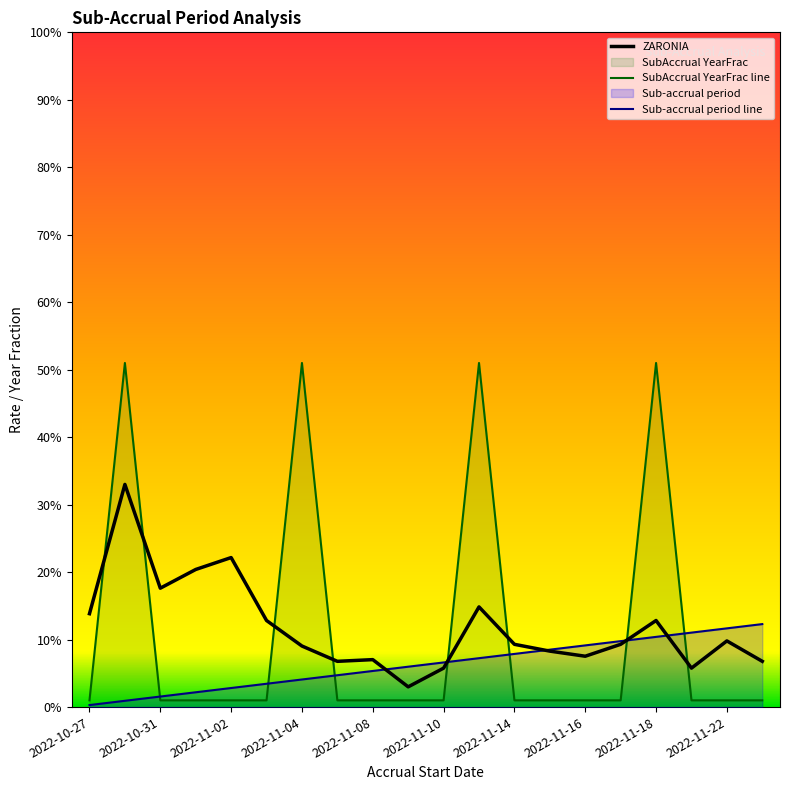

What is the label of the 1st point from the right?

2022-11-23